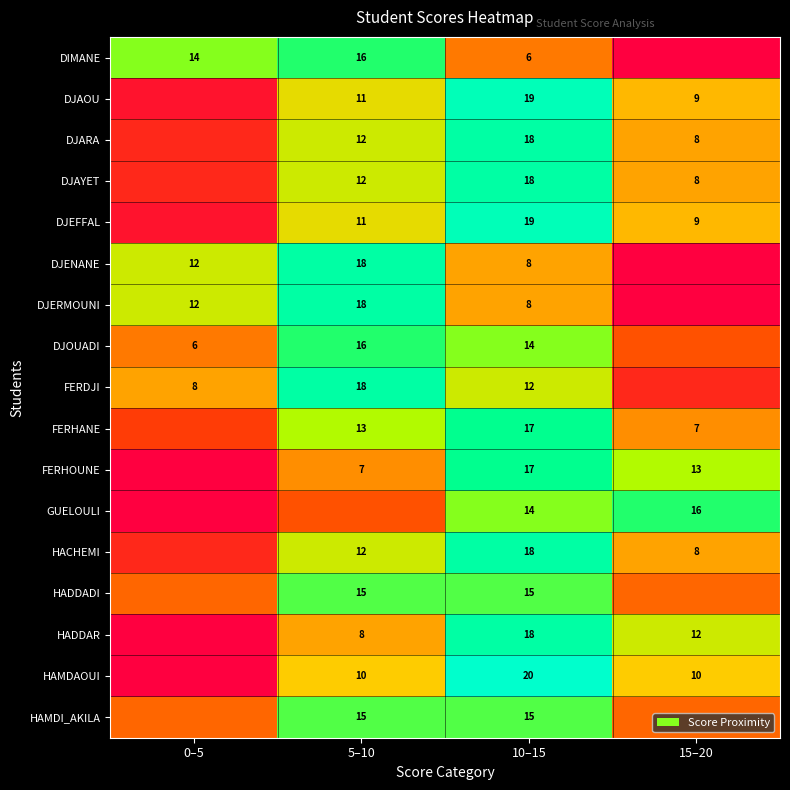

At which category is the sum across all series the highest?

10–15